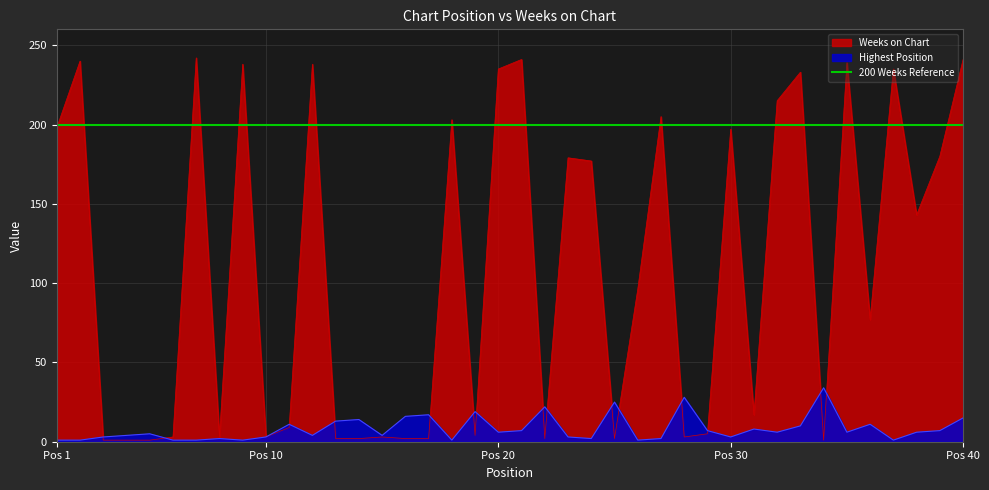

At which category does Highest Position reach its first local peak?

5